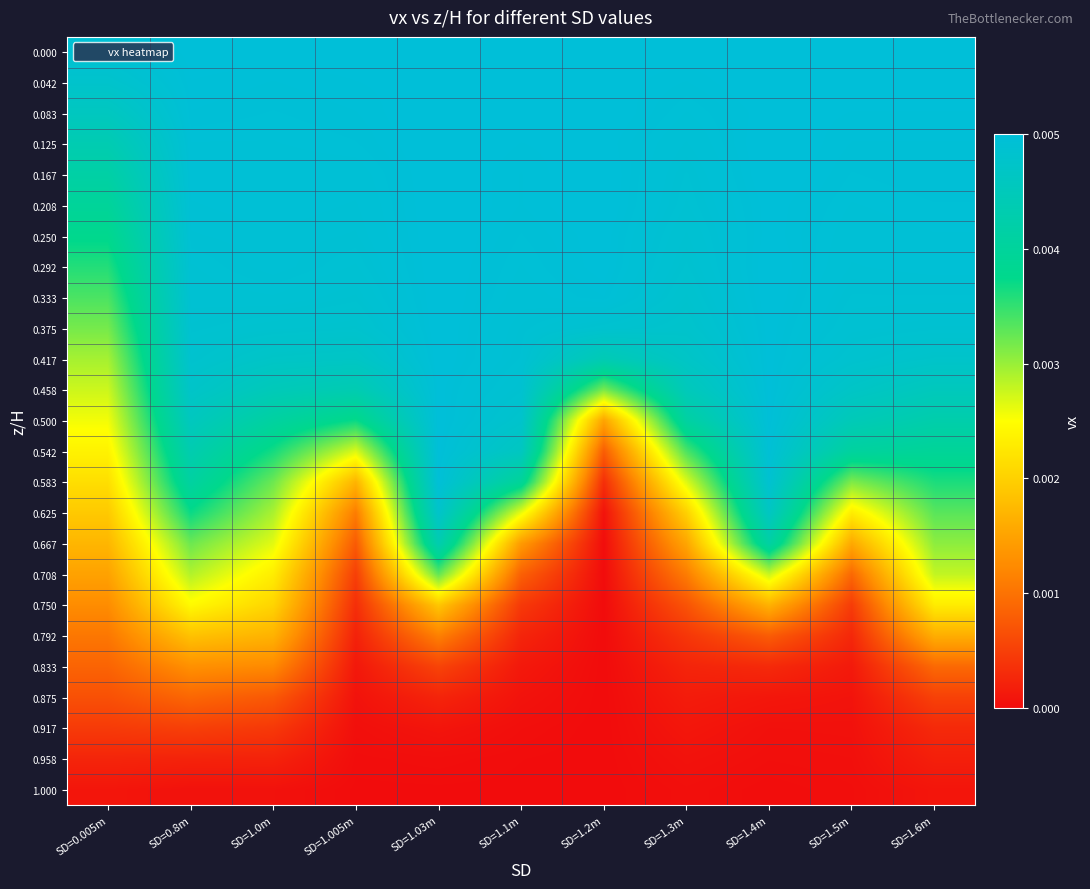

At which category is the sum across all series the highest?

SD=1.03m